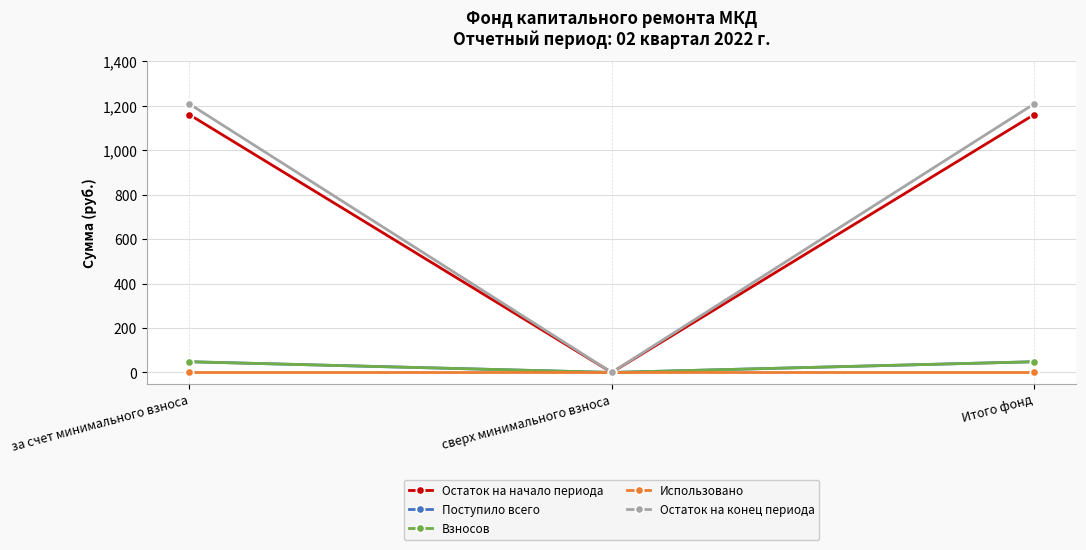

How many categories are shown in the chart?

3